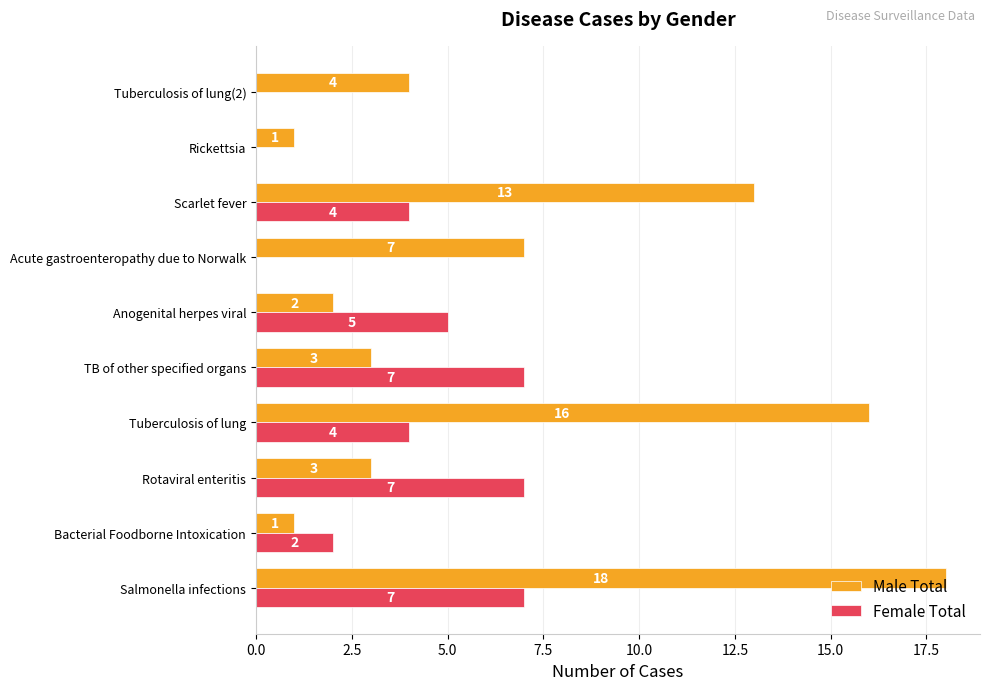

At which category is the sum across all series the highest?

Salmonella infections